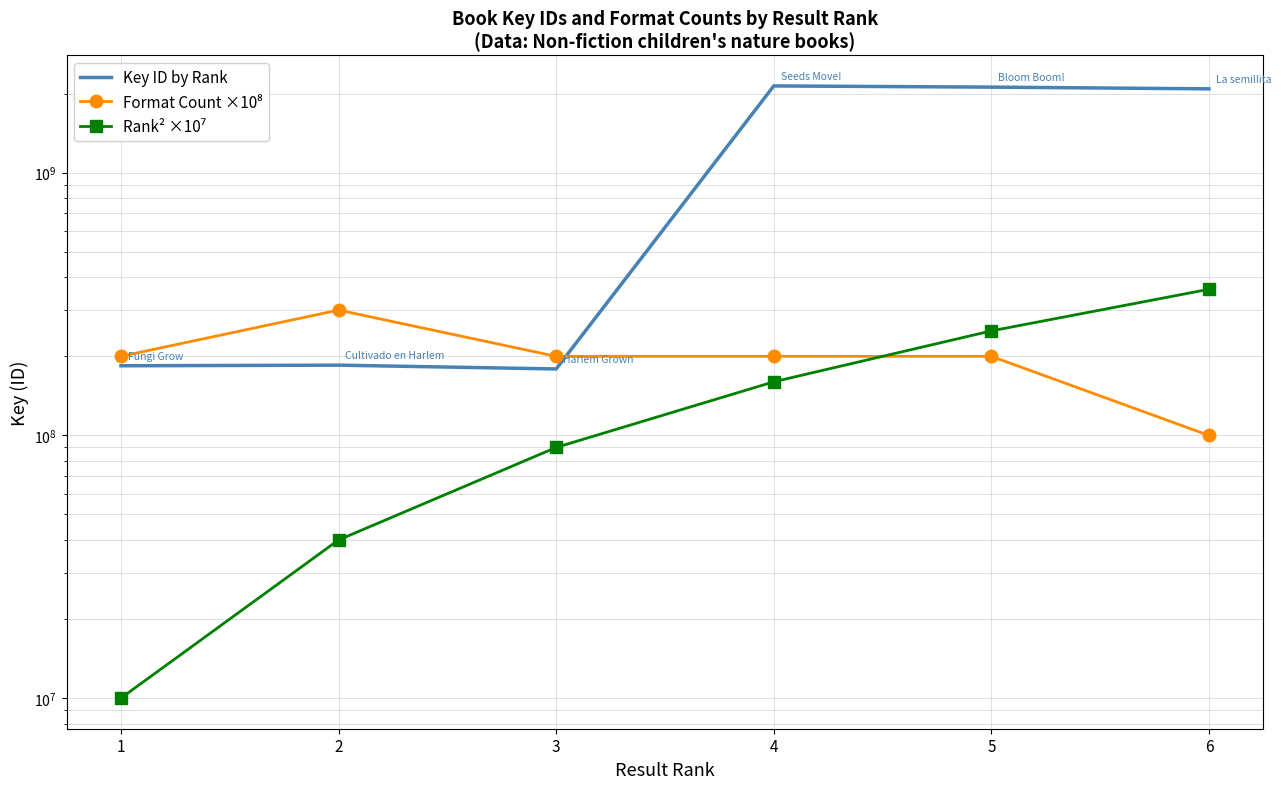

At 6, list the series in order from smallest to largest.

Format Count ×10⁸, Rank² ×10⁷, Key ID by Rank